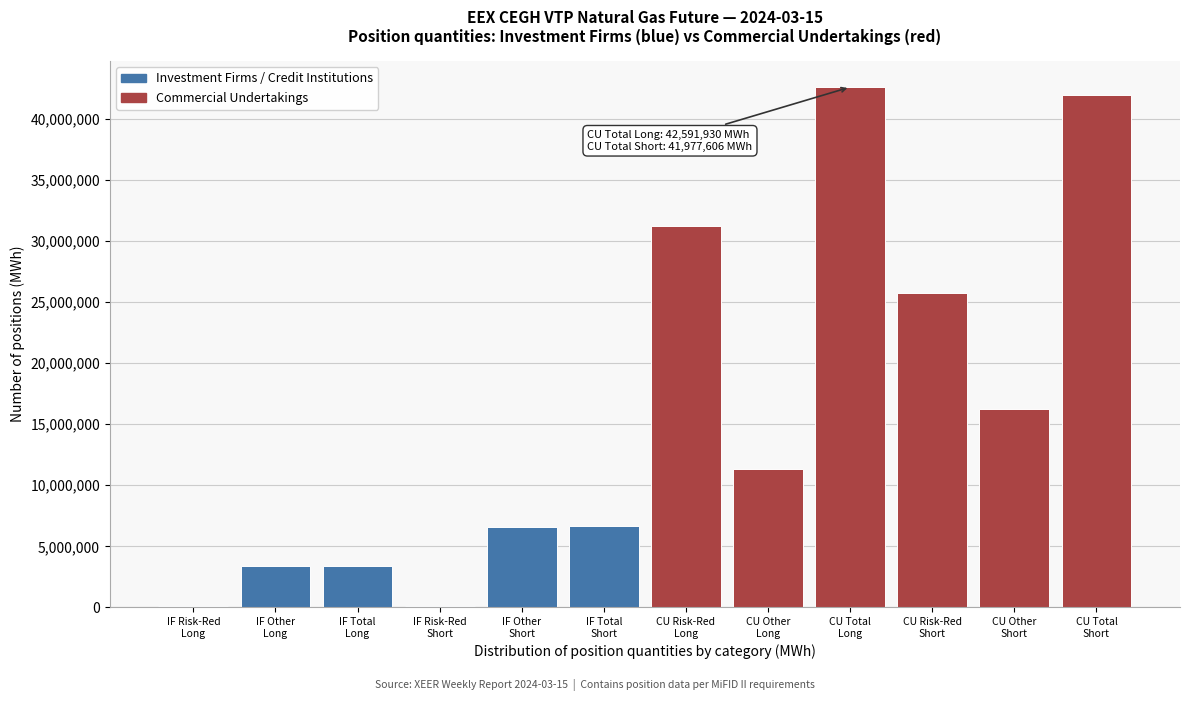

What is the greatest value displayed?

42591930